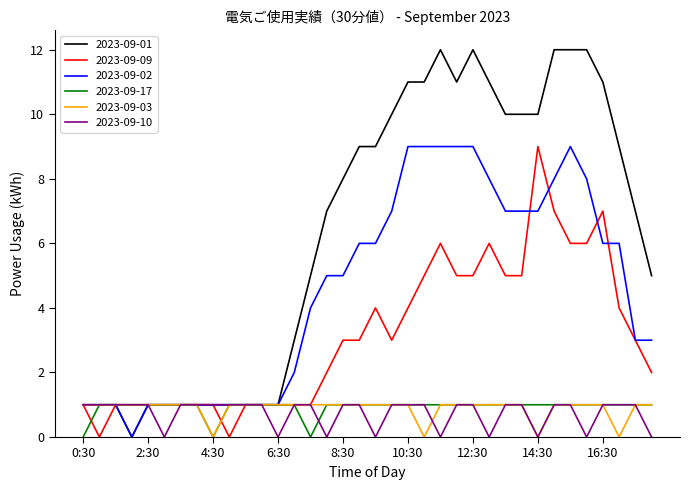

Which series has the largest range (max minus min)?

2023-09-01